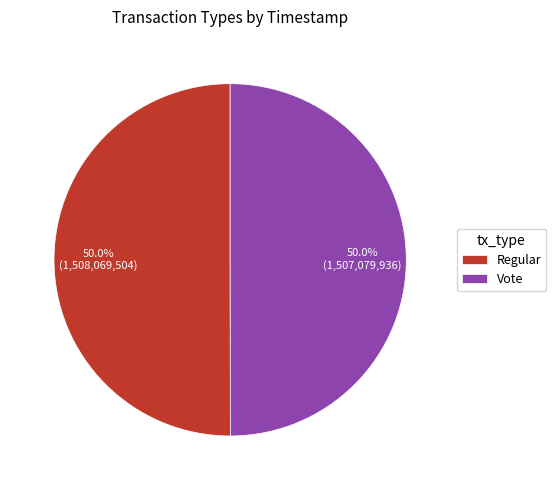

How many slices are in this pie chart?

2